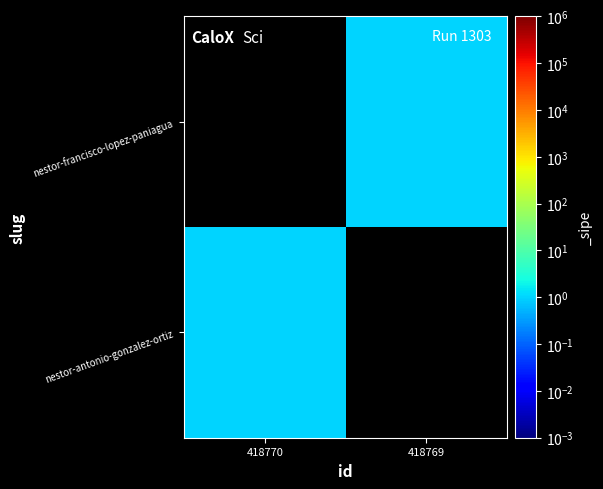

How many data points does each series have?

2